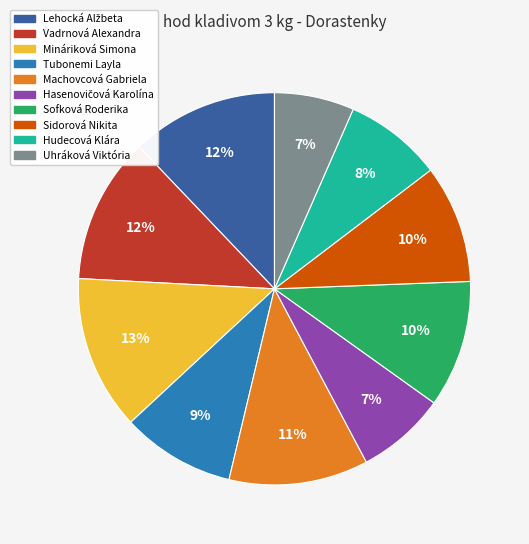

Do Tubonemi Layla and Hudecová Klára together represent more than half of the pie?

No